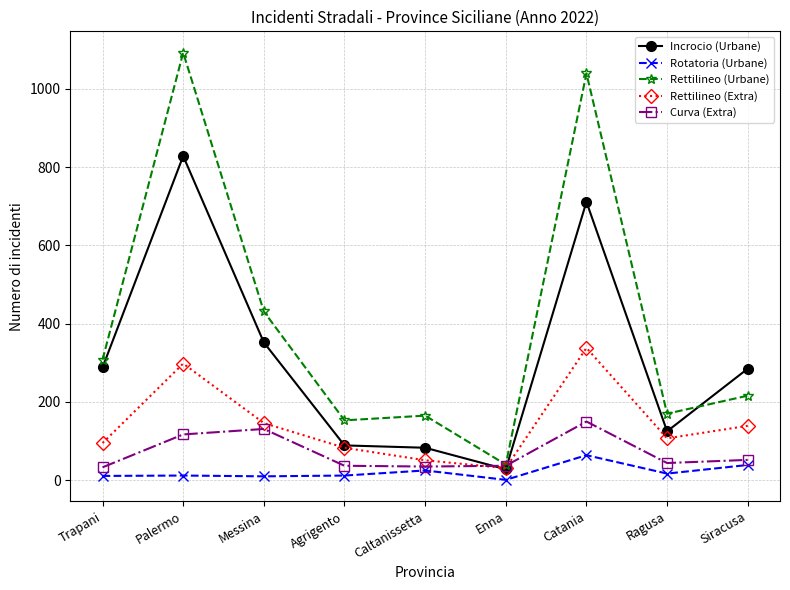

True or false: Rotatoria (Urbane) and Rettilineo (Urbane) intersect in this chart.

False